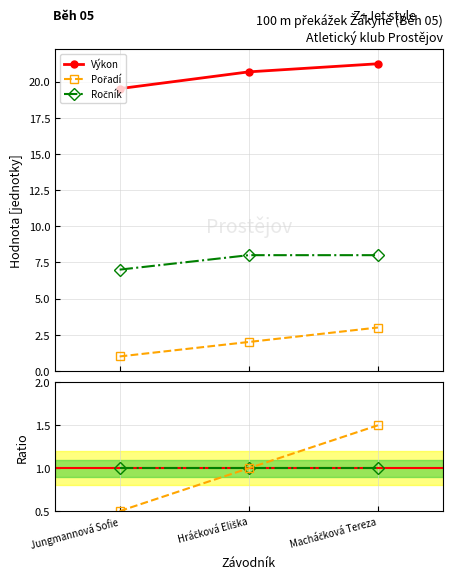

What is the minimum value for Pořadí/mean?

0.5